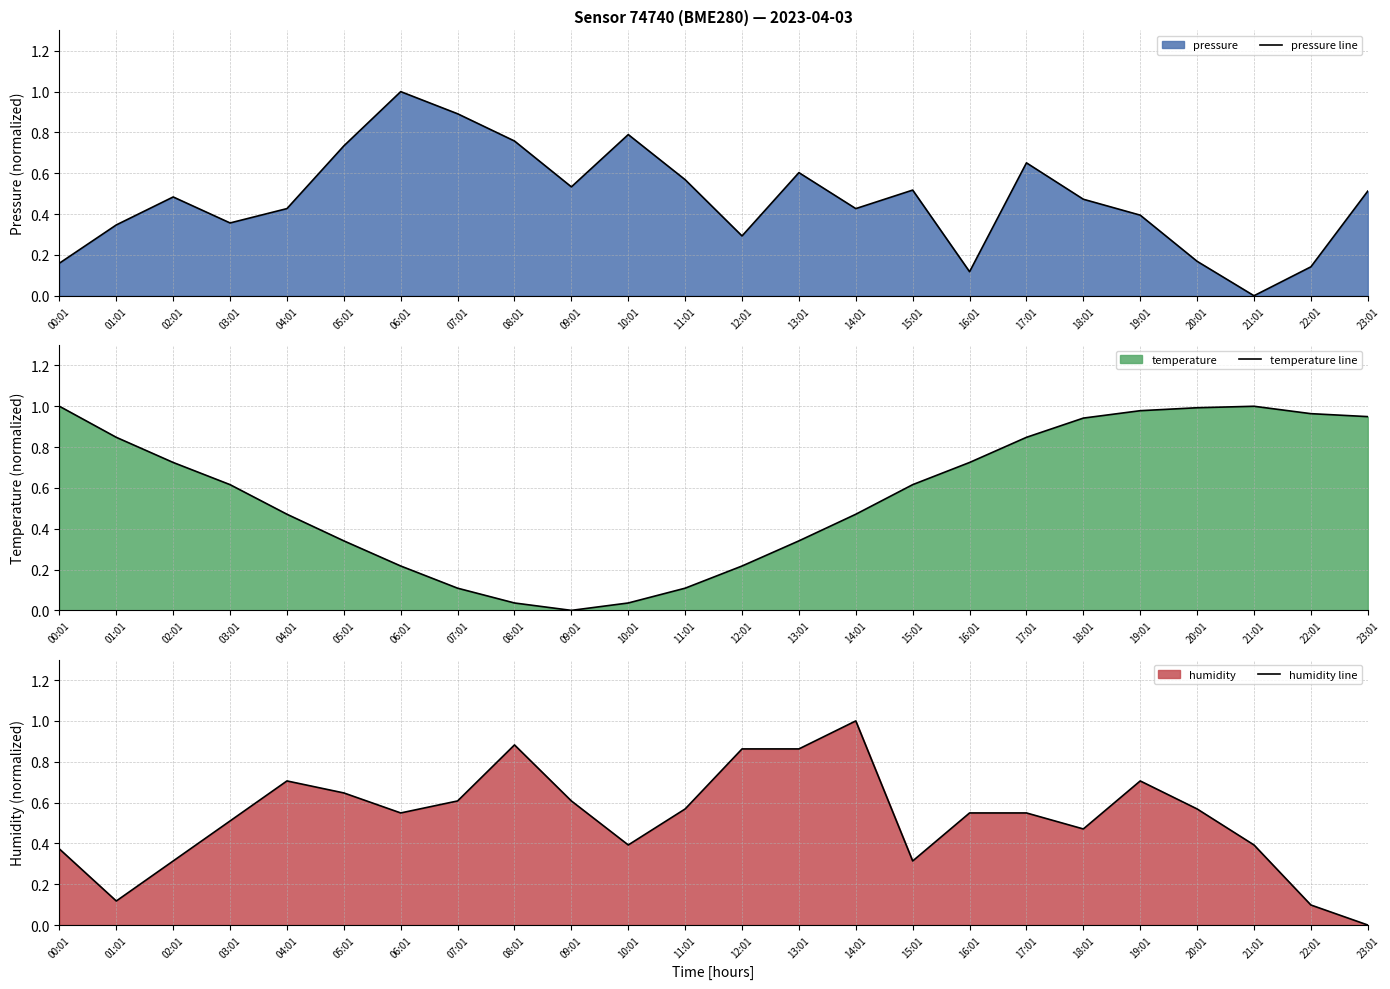

Which series has the largest total across all categories?

temperature line